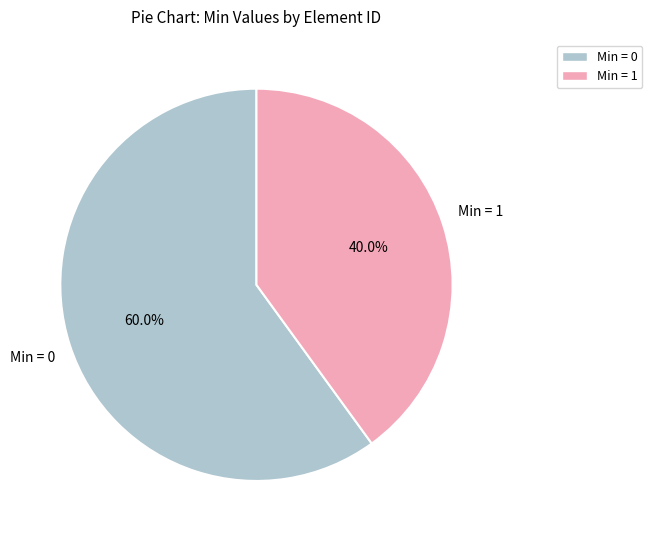

How many segments does this pie chart have?

2